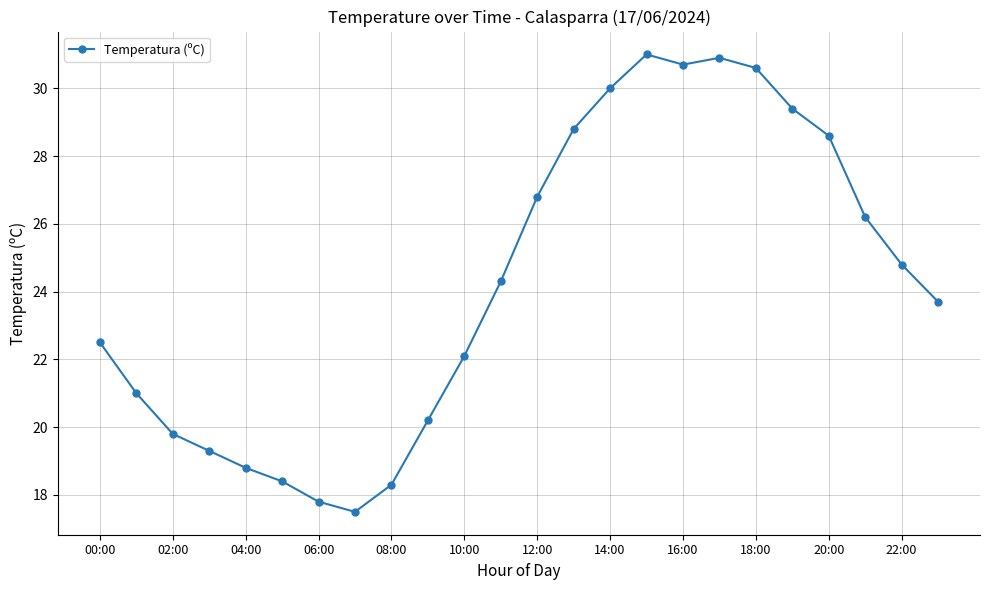

What is the sum of all values?

581.5